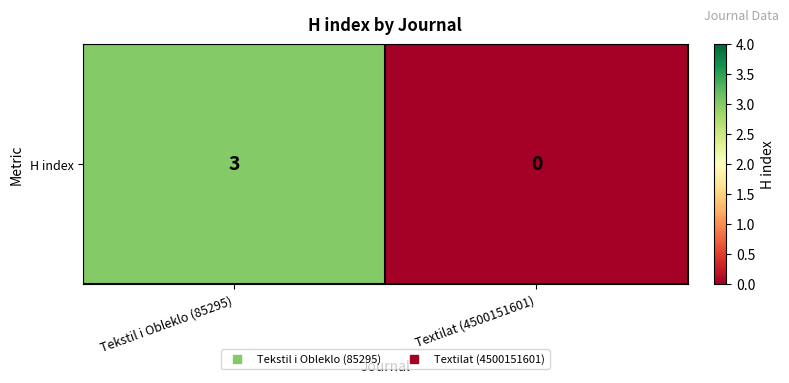

Rank the categories by value from highest to lowest.

Tekstil i Obleklo (85295), Textilat (4500151601)